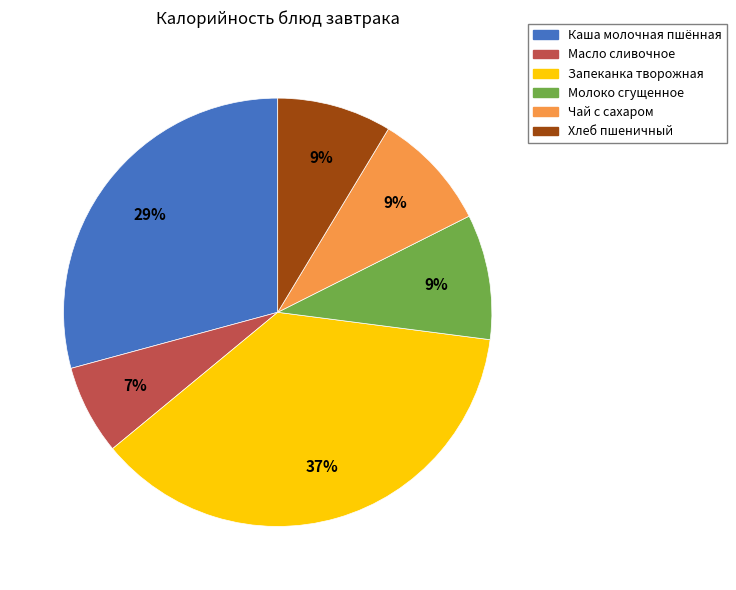

Does Хлеб пшеничный account for over 50% of the chart?

No